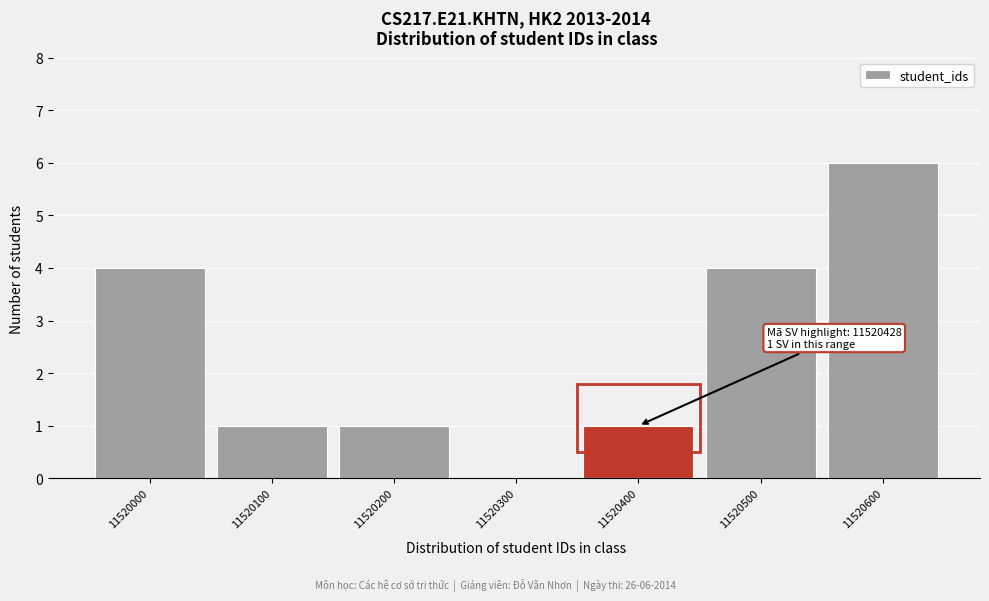

Reading left to right, list all the values displayed in this chart.

11520000=4	11520100=1	11520200=1	11520300=0	11520400=1	11520500=4	11520600=6